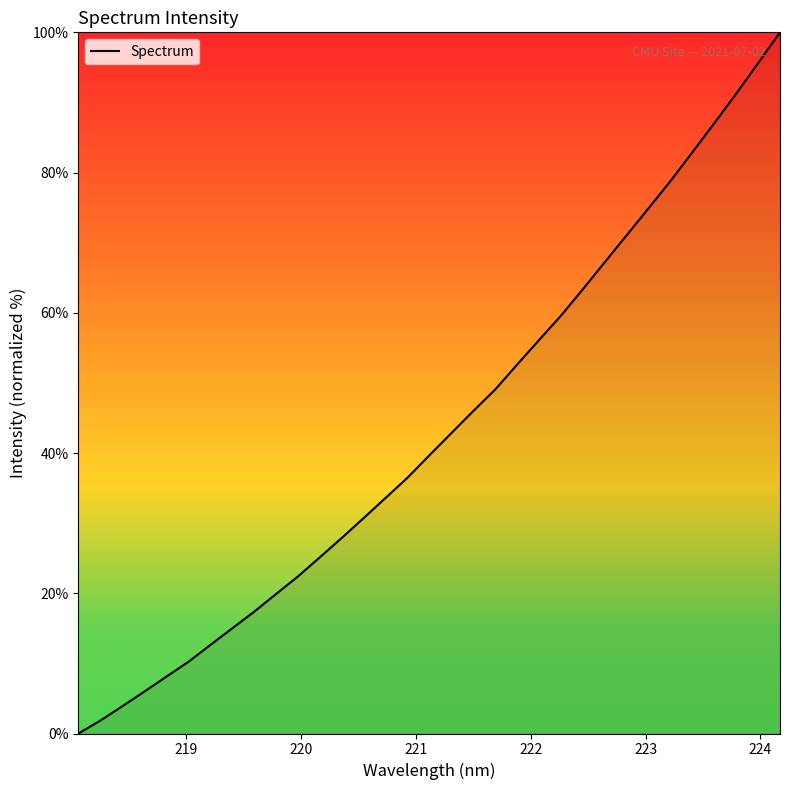

What is the difference between the maximum and minimum values?

100.0